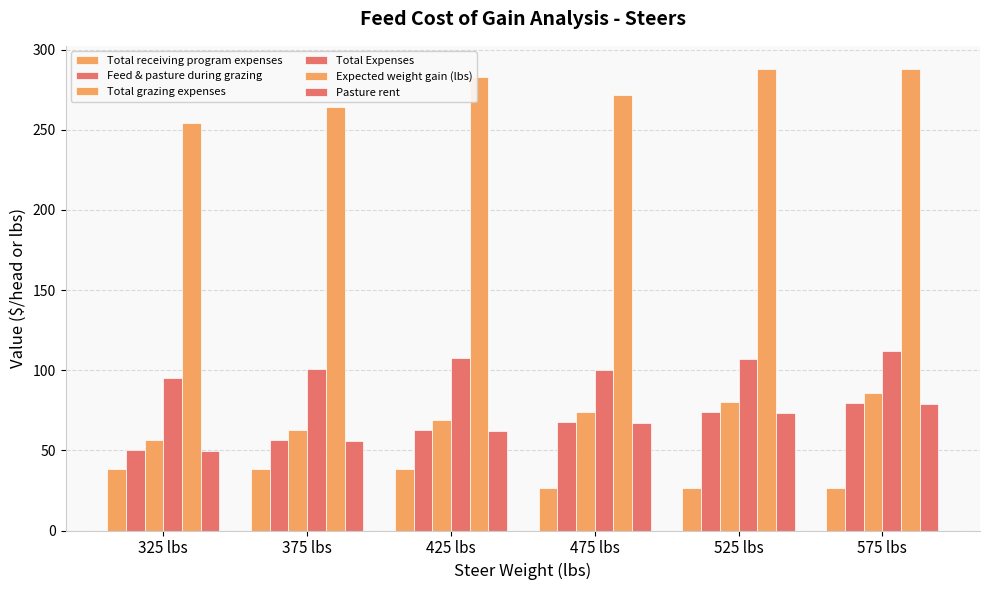

Which has a higher value, 575 lbs or 425 lbs?

425 lbs